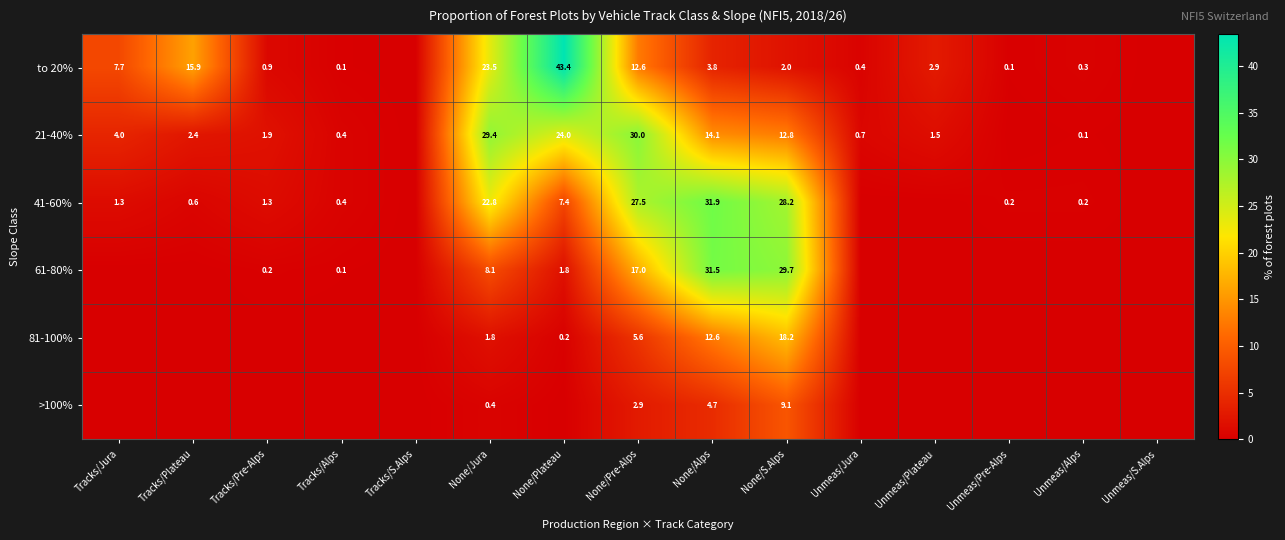

At which category is the sum across all series the highest?

None/S.Alps